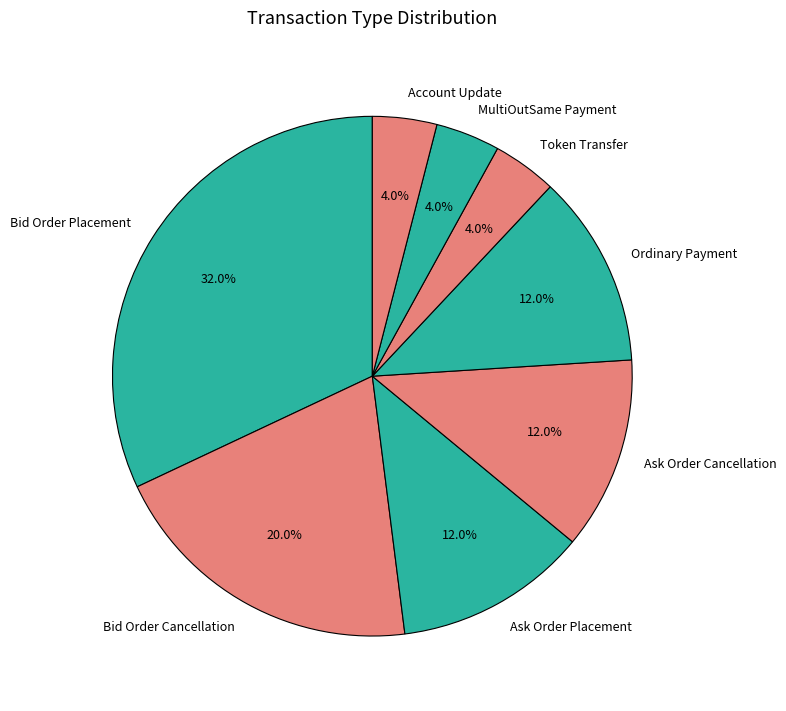

To the nearest percent, what is the difference between the Ordinary Payment and Bid Order Cancellation slice percentages?

8%